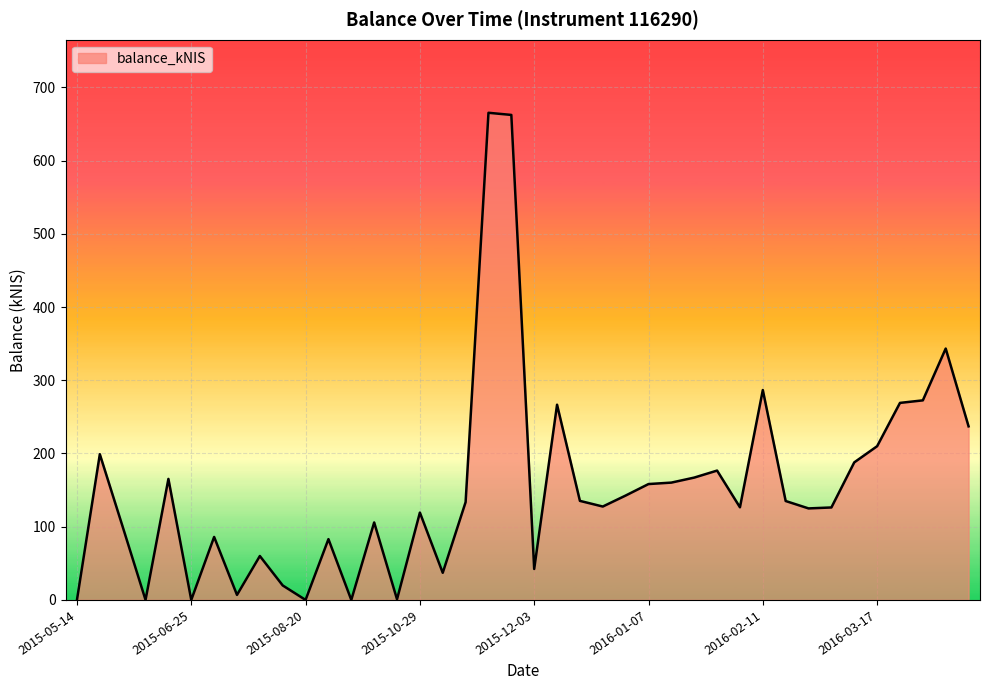

What is the difference between the maximum and minimum values?

665.2